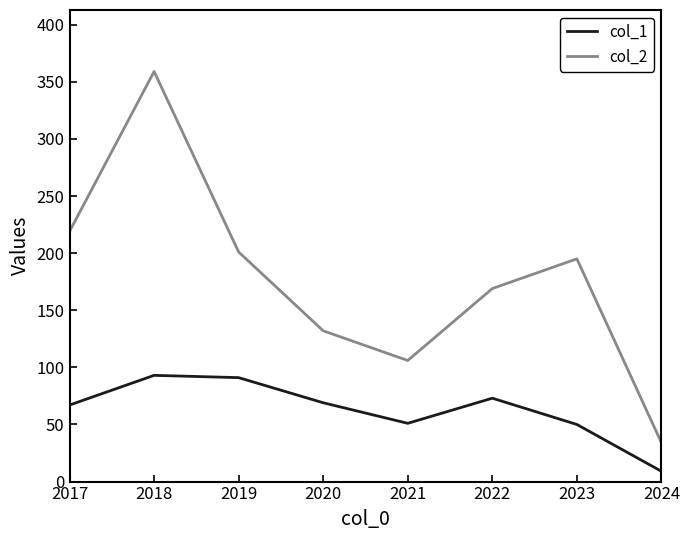

Which series has the largest range (max minus min)?

col_2